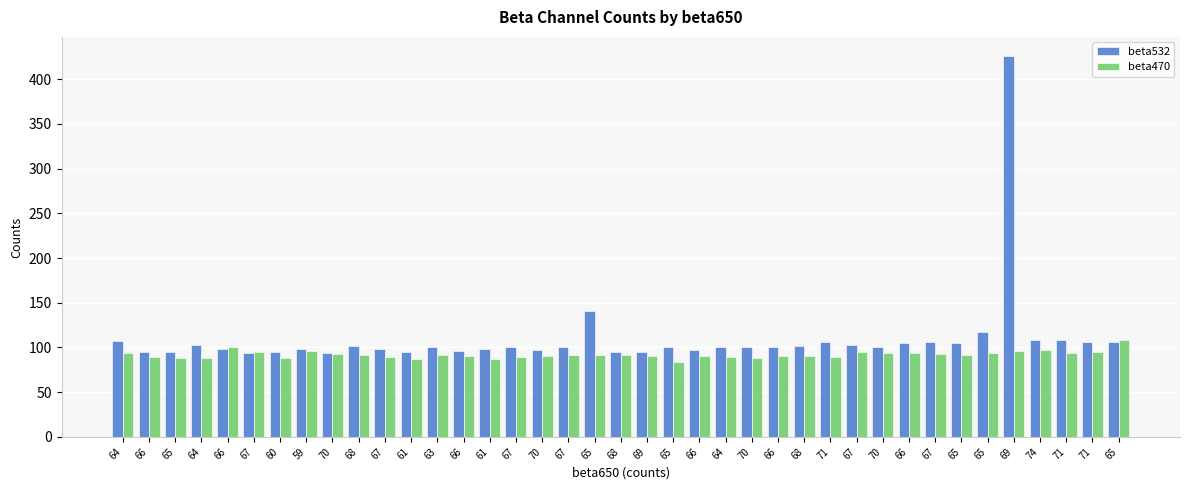

Is it true that beta470 equals 94 at 64?

True